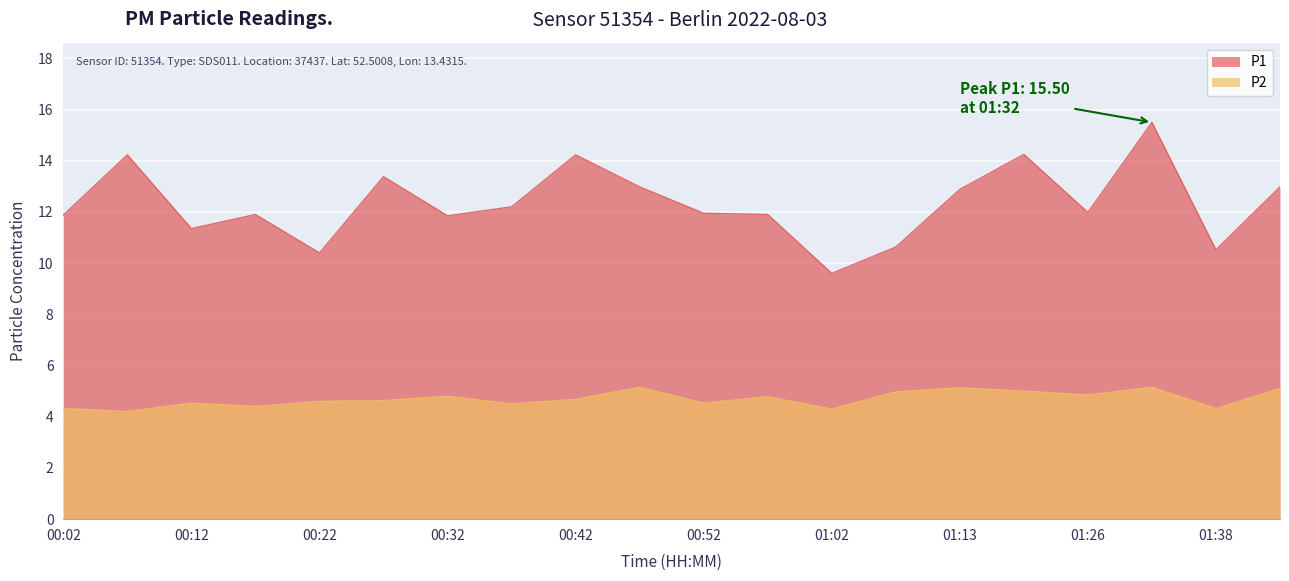

Reading left to right, transcribe all the data shown in this chart.

P1: 11.9	14.2	11.3	11.9	10.4	13.4	11.8	12.2	14.2	13.0	11.9	11.9	9.6	10.6	12.9	14.2	12.0	15.5	10.5	13.0
P2: 4.3	4.2	4.5	4.4	4.6	4.6	4.8	4.5	4.7	5.2	4.5	4.8	4.3	5.0	5.1	5.0	4.8	5.2	4.3	5.1